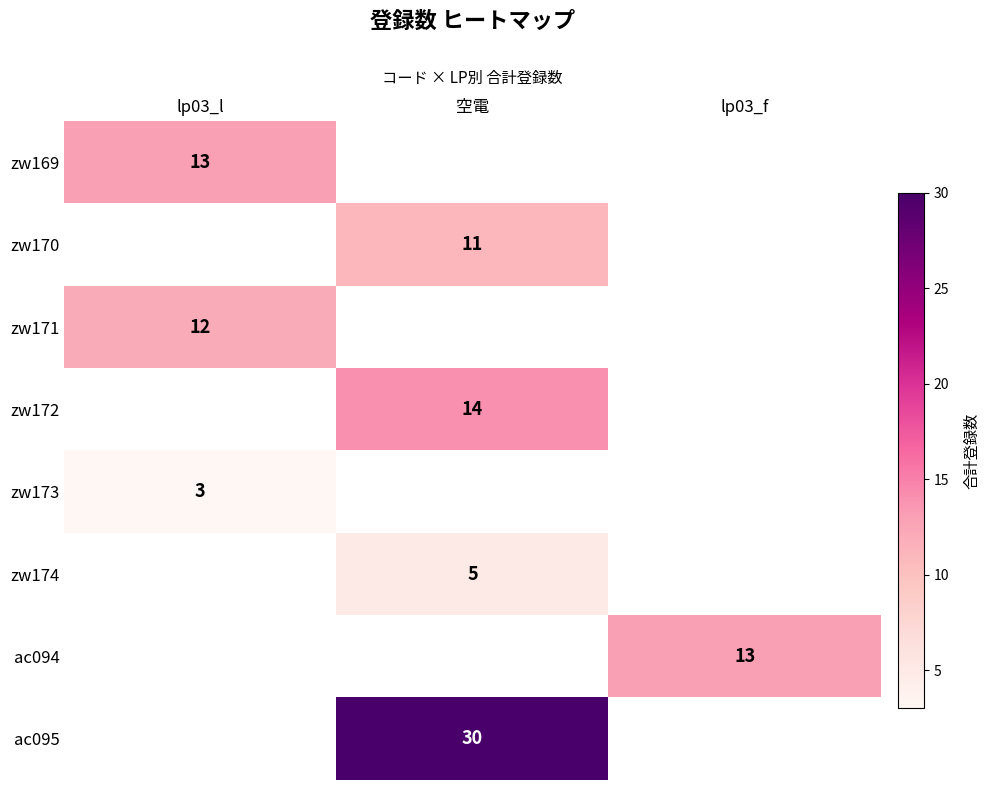

The value of ac094 at lp03_f is 13. True or false?

True